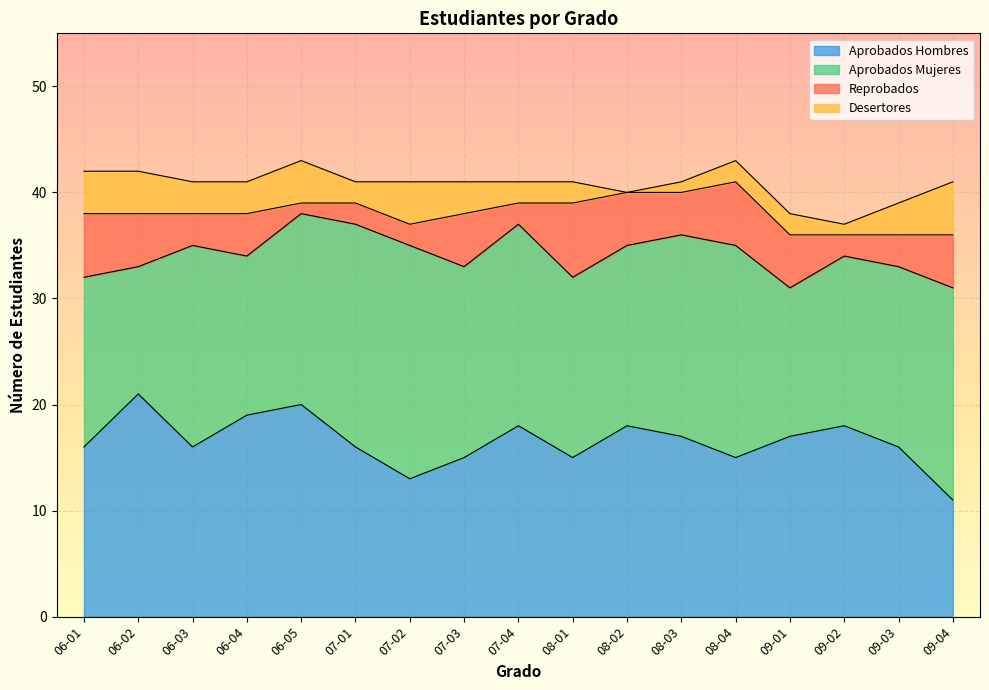

How many interior local peaks does the Aprobados Mujeres series have?

4